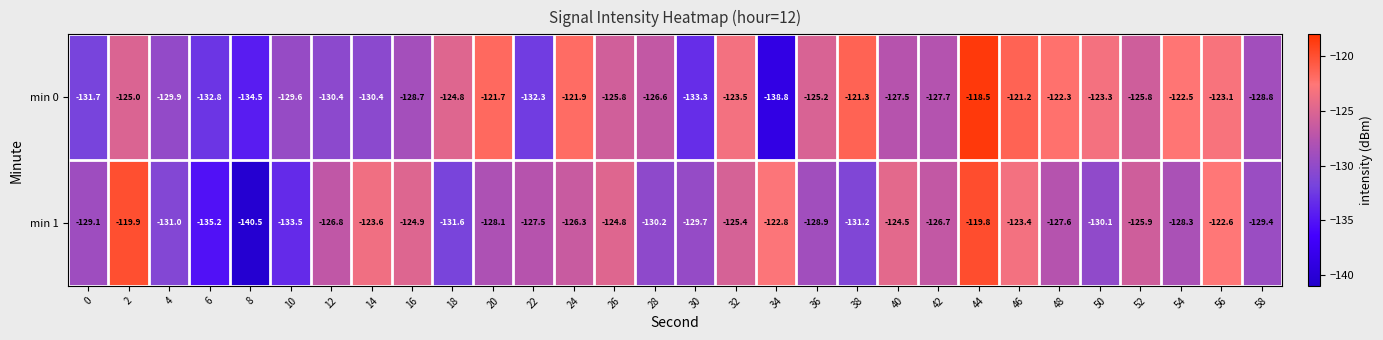

What is the sum of the min 1 values at 38 and 20?

-259.3